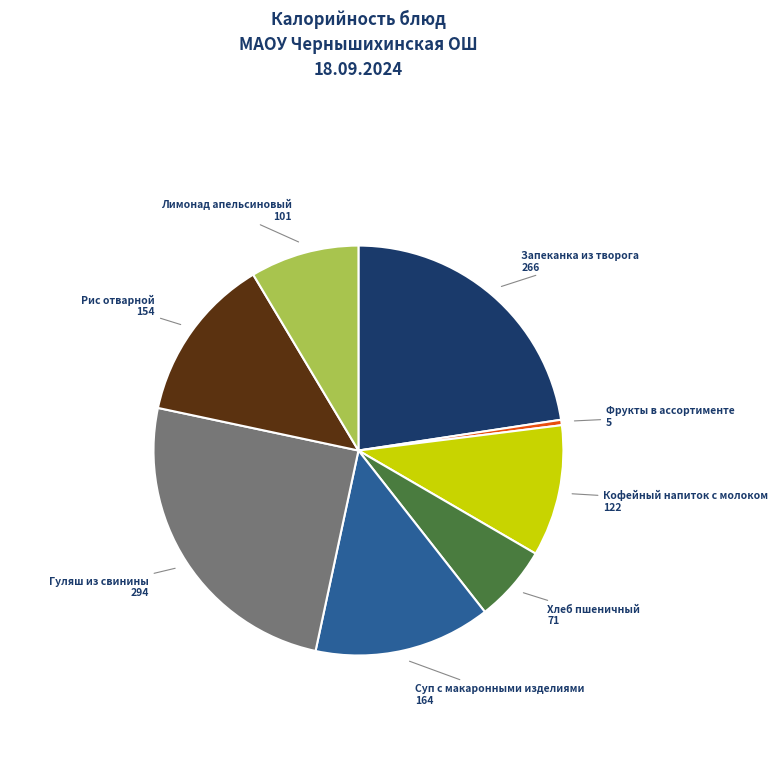

What is the smallest slice in the pie chart?

Фрукты в ассортименте